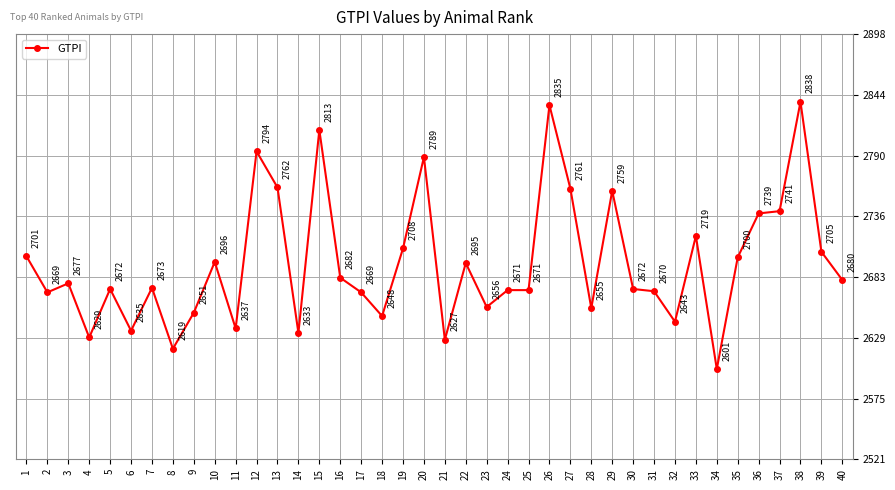

Does the chart display data point markers on the line(s)?

Yes